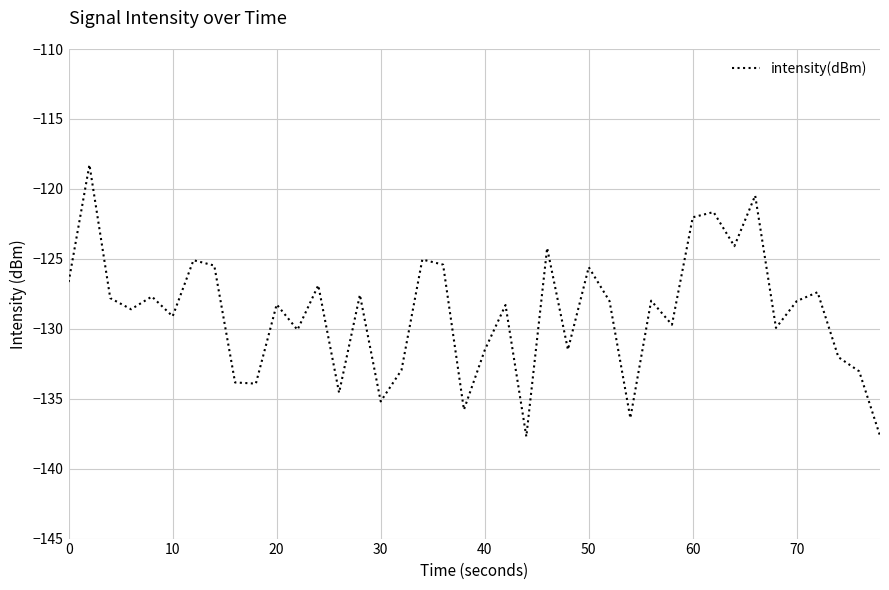

What is the difference between the maximum and minimum values?

19.4